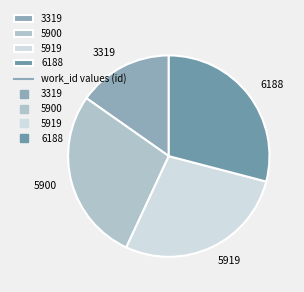

Which has a higher value, 5919 or 6188?

6188